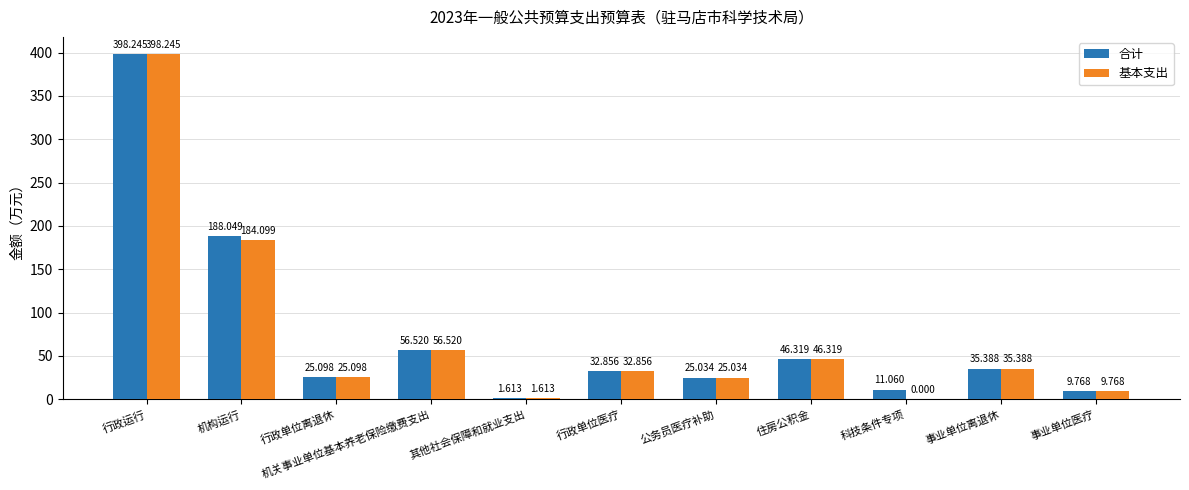

Which series has the largest total across all categories?

合计